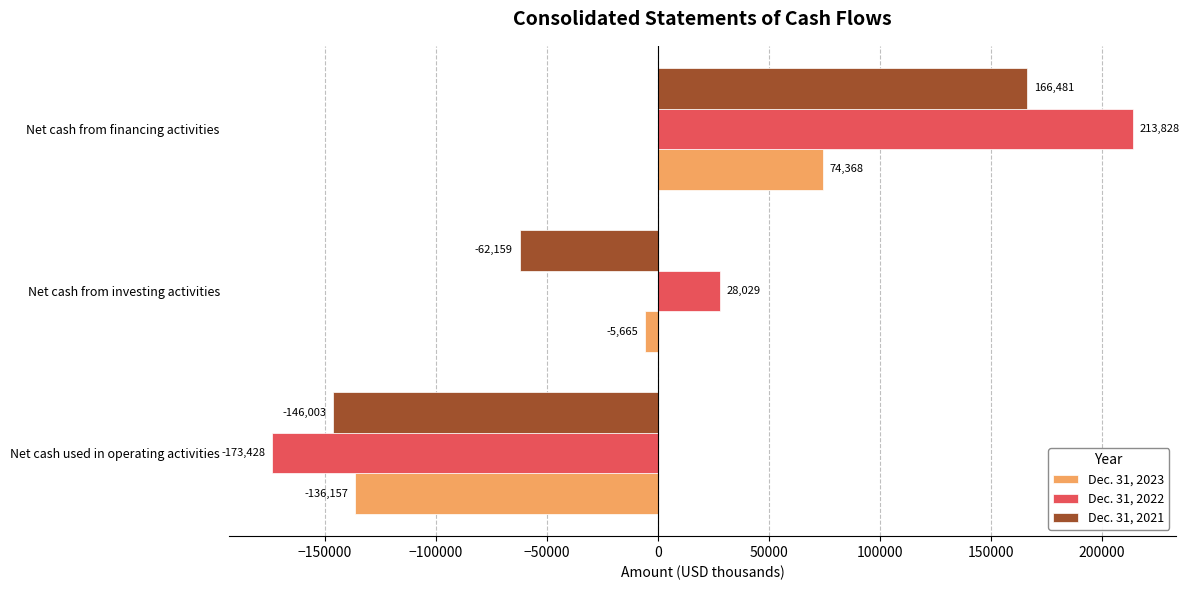

At which category is the sum across all series the highest?

Net cash from financing activities